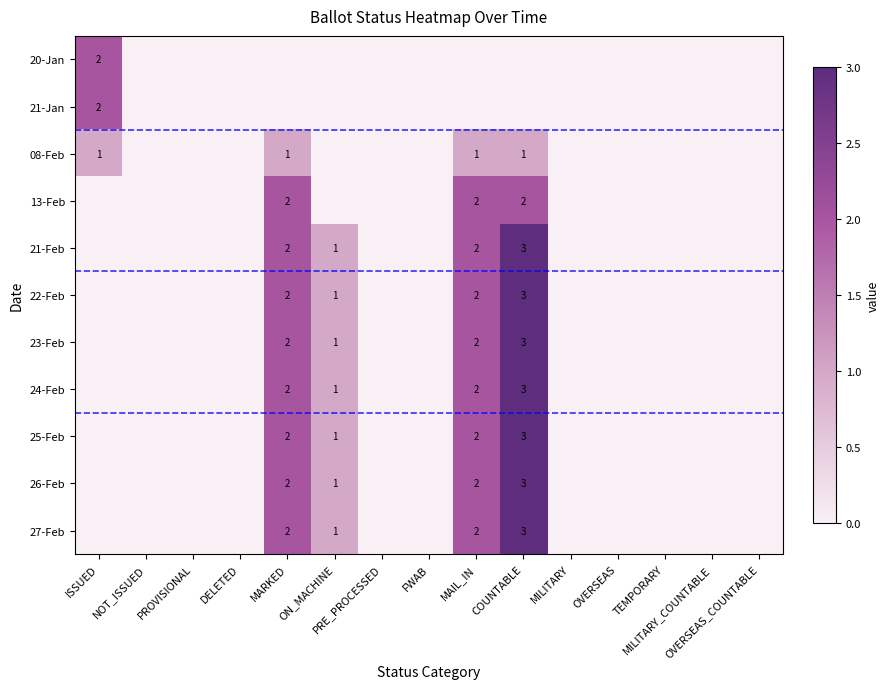

Rank the categories by 27-Feb value from highest to lowest.

COUNTABLE, MARKED, MAIL_IN, ON_MACHINE, ISSUED, NOT_ISSUED, PROVISIONAL, DELETED, PRE_PROCESSED, FWAB, MILITARY, OVERSEAS, TEMPORARY, MILITARY_COUNTABLE, OVERSEAS_COUNTABLE